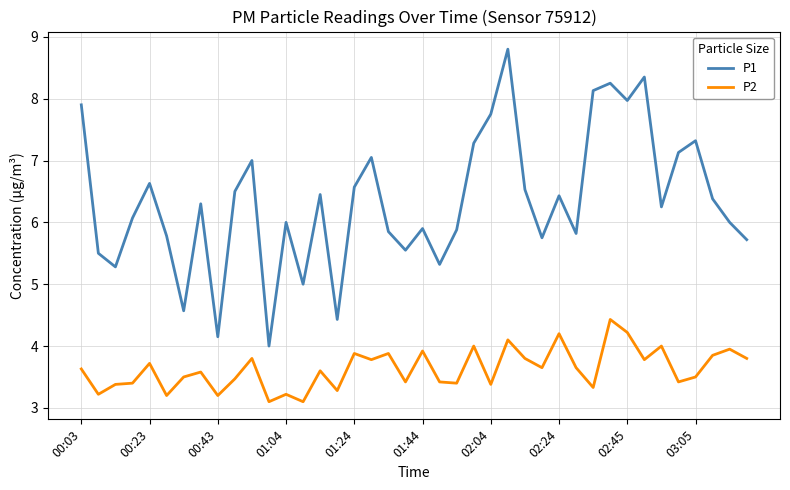

What are all the series names shown in the legend?

P1, P2